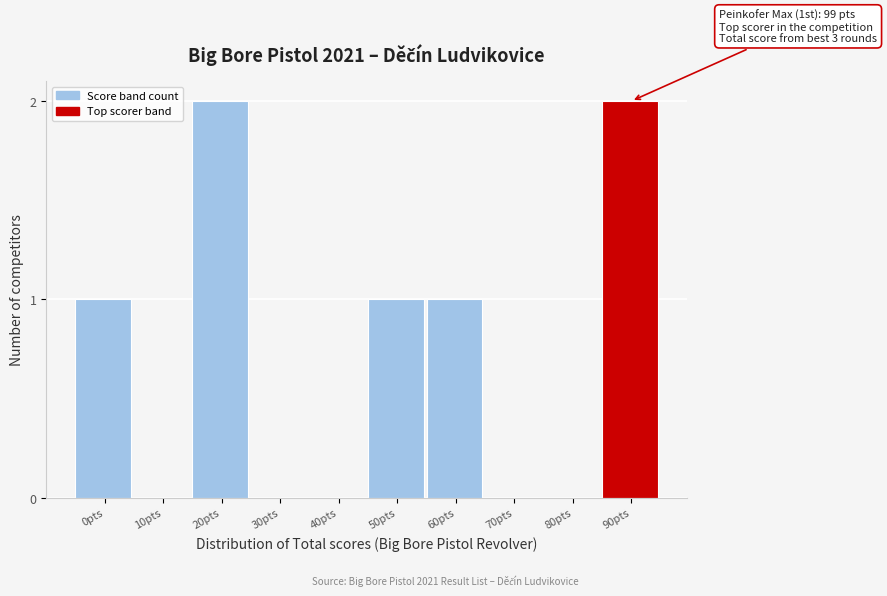

Reading left to right, what are all the values shown in this chart?

0pts=1	10pts=0	20pts=2	30pts=0	40pts=0	50pts=1	60pts=1	70pts=0	80pts=0	90pts=2